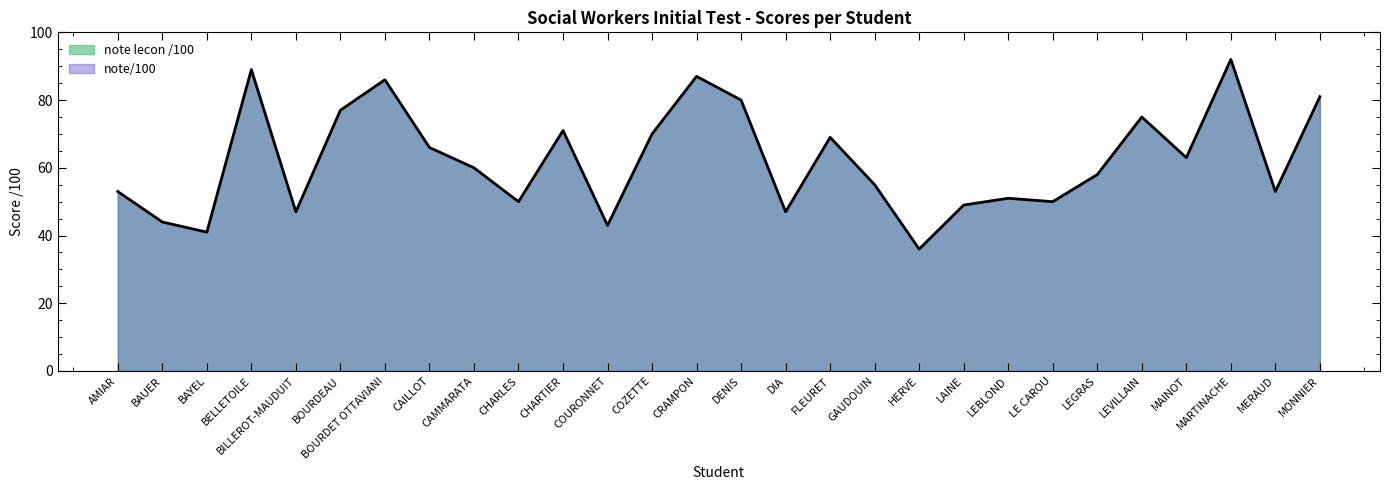

Reading right to left, extract all data points from this chart.

81	53	92	63	75	58	50	51	49	36	55	69	47	80	87	70	43	71	50	60	66	86	77	47	89	41	44	53